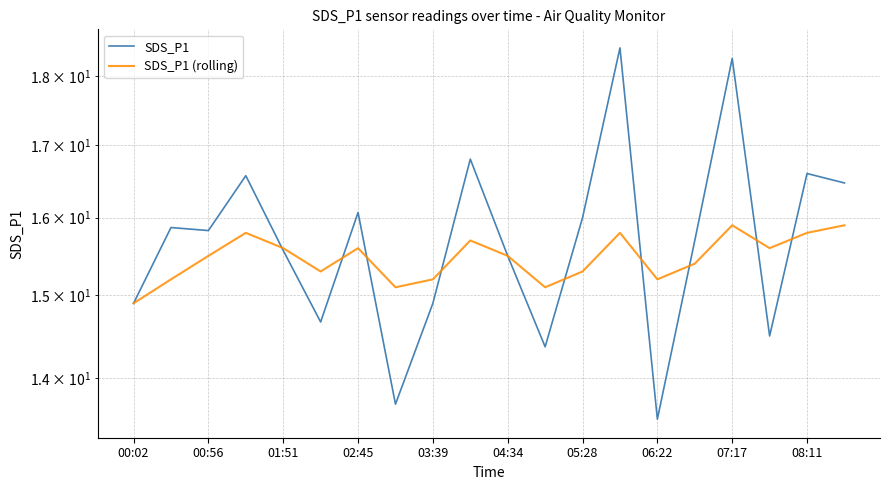

Is this an area chart (filled region under the line)?

No